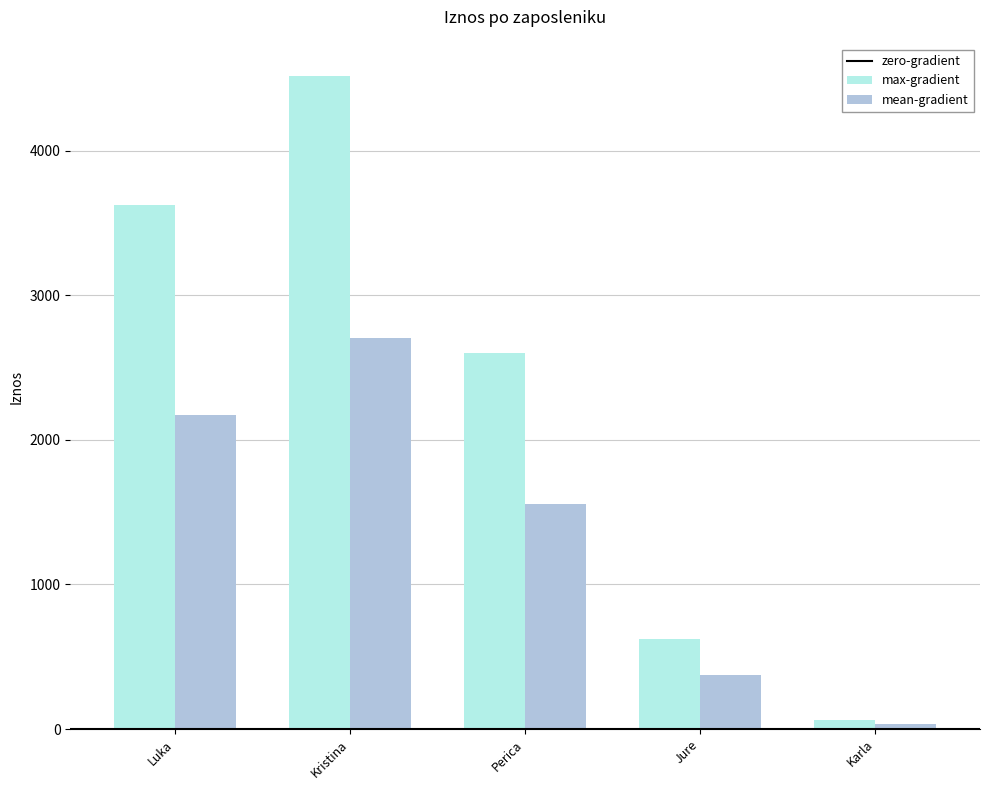

What is the difference between the mean-gradient values at Kristina and Luka?

532.8